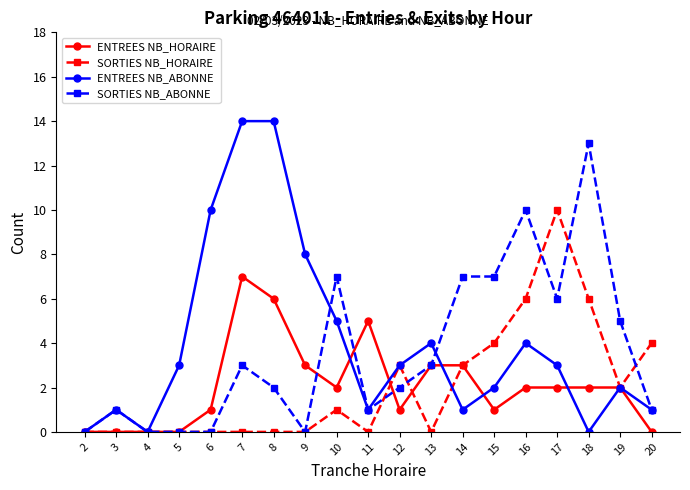

What is the difference between the second highest and second lowest values in the SORTIES NB_ABONNE series?

10